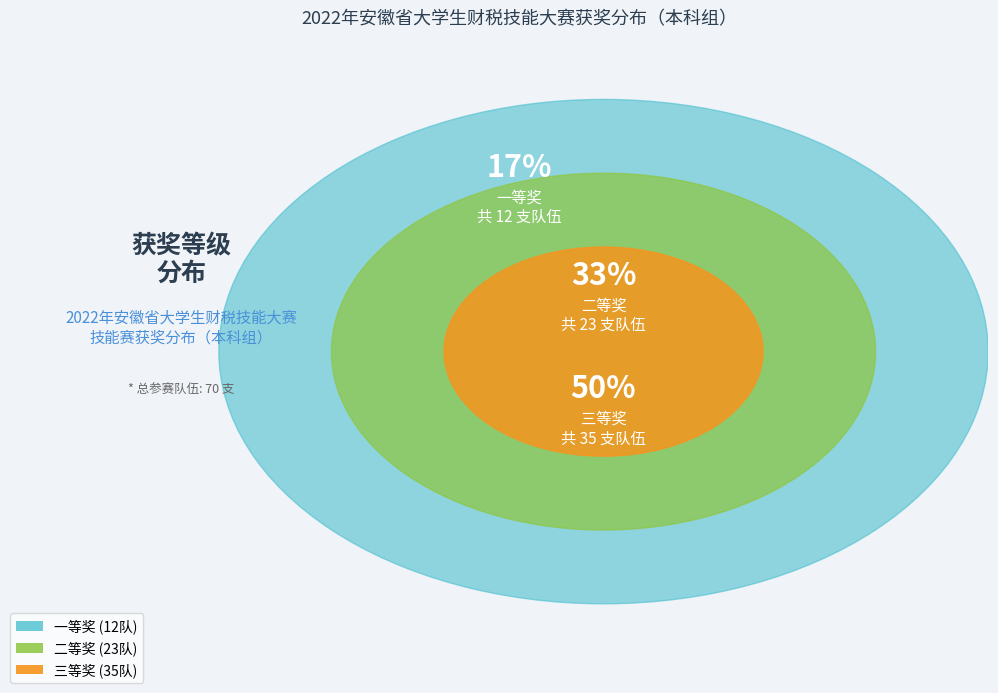

True or false: 二等奖 accounts for 33% of the total.

True